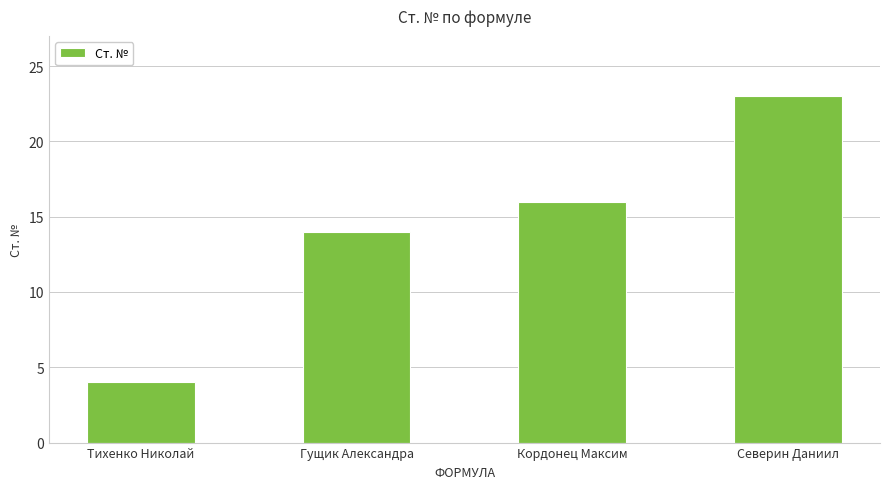

List the labels in order of value, largest first.

Северин Даниил, Кордонец Максим, Гущик Александра, Тихенко Николай